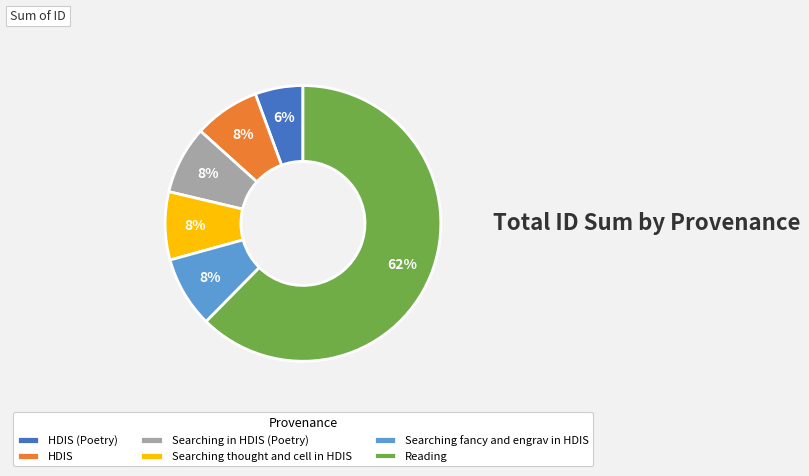

To the nearest percent, what is the combined percentage of HDIS and Searching thought and cell in HDIS?

16%